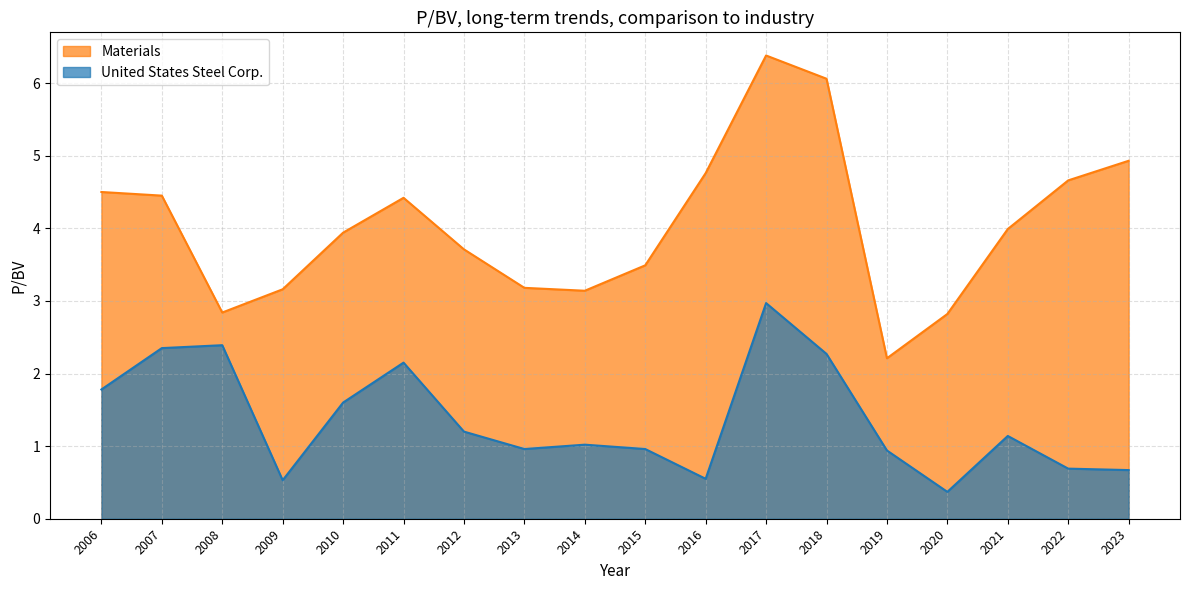

What is the spread (max minus min) of values at 2007?

2.1